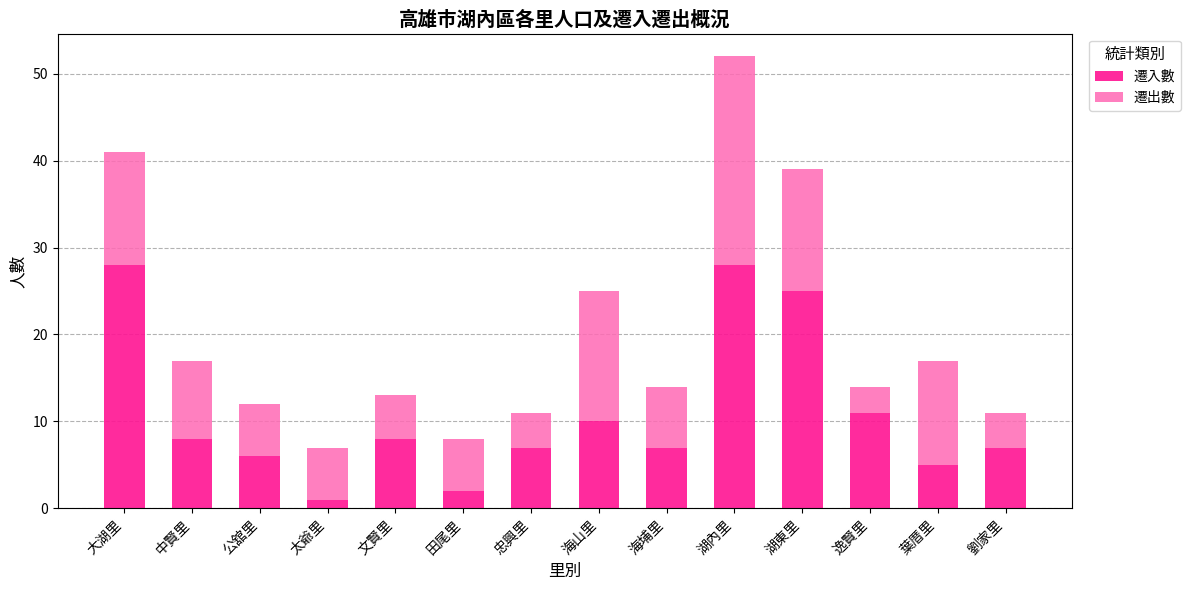

The 遷入數 series shows 7 at 劉家里. True or false?

True